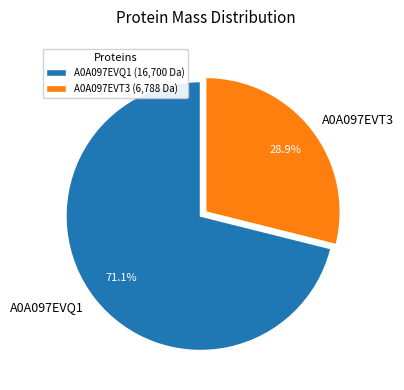

Is there a majority slice in this chart?

Yes